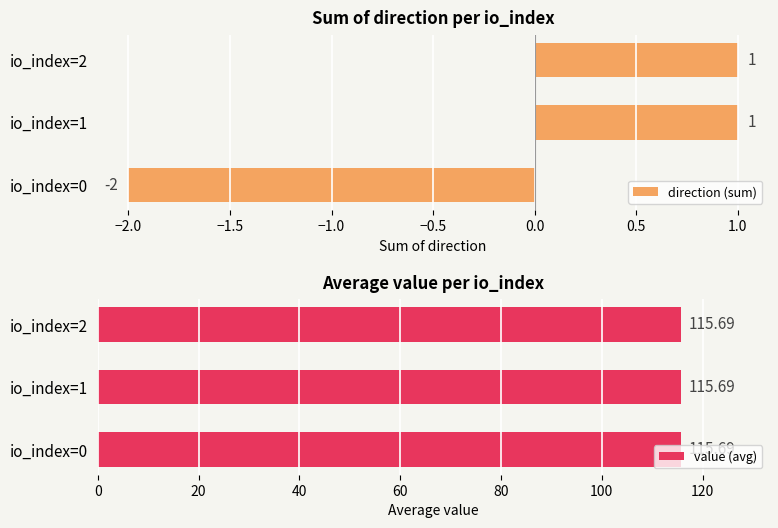

How many direction (sum) values are between -2 and 1?

3